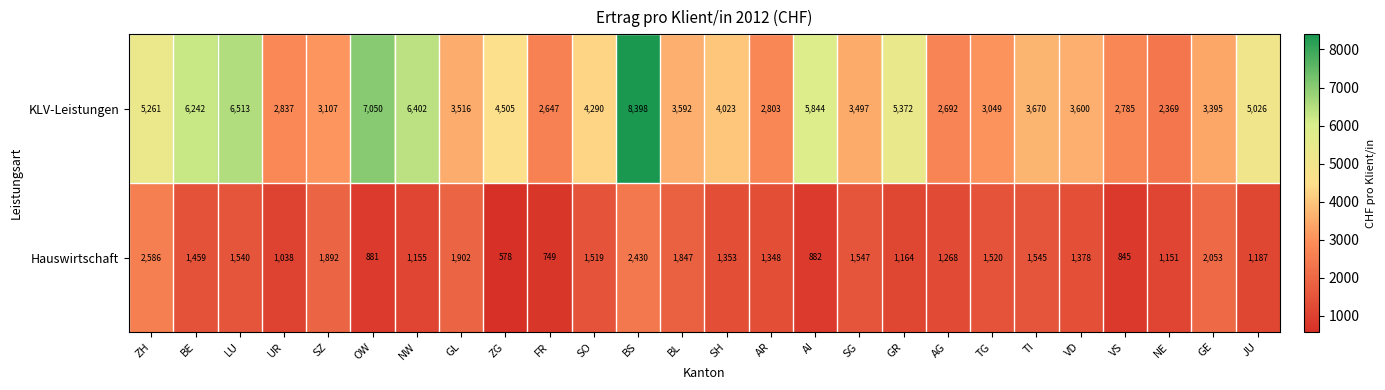

Between SH and VD, which series saw the biggest shift?

KLV-Leistungen